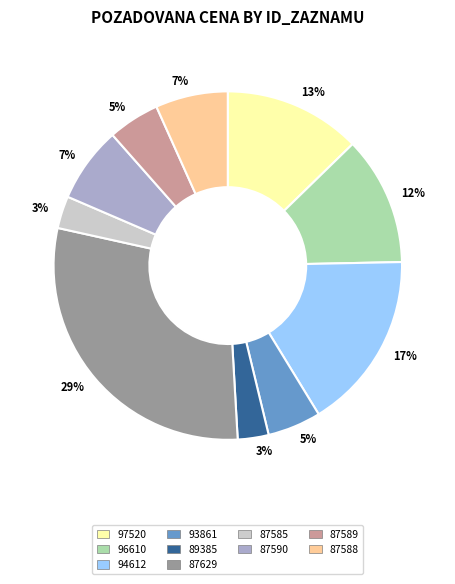

To the nearest percent, what is the average slice percentage?

10%